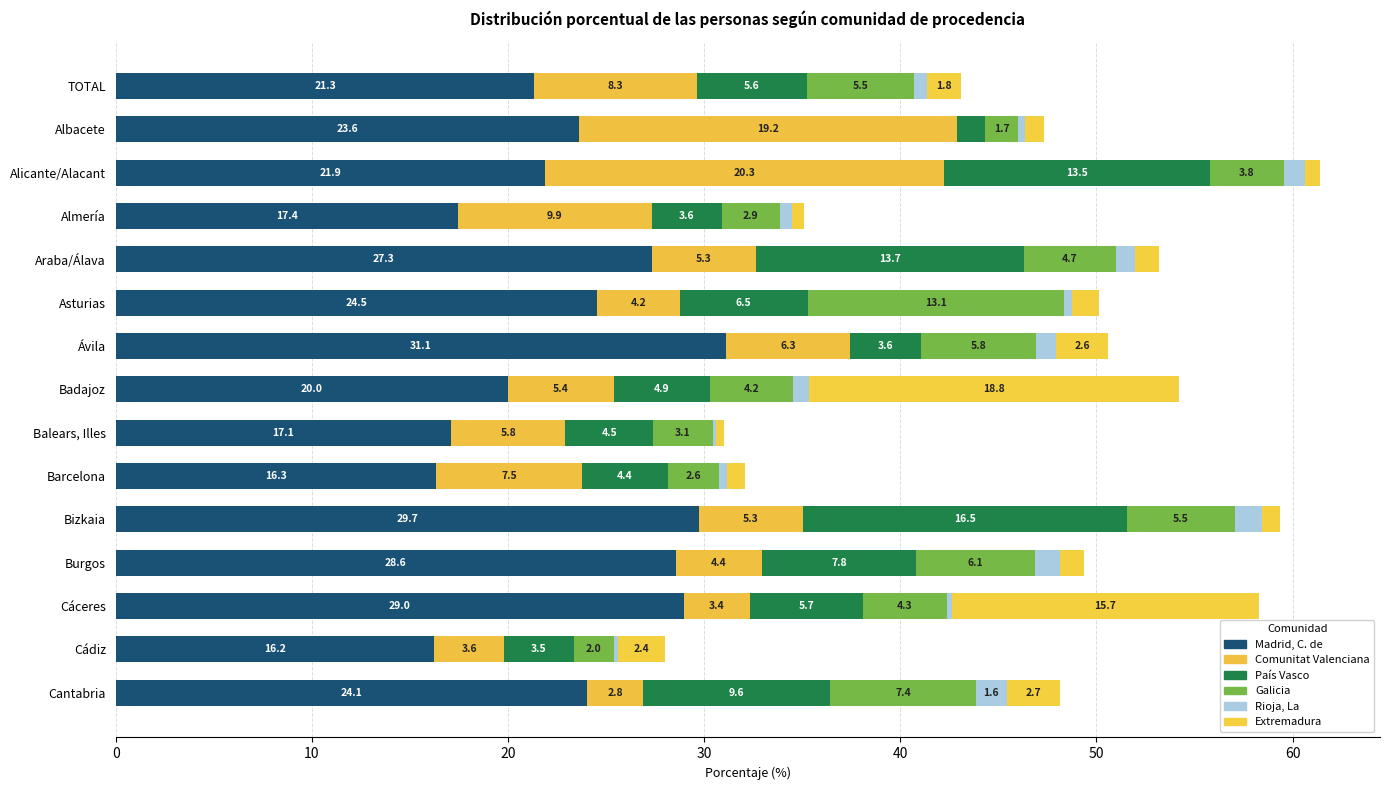

Count the number of data series in this chart.

6